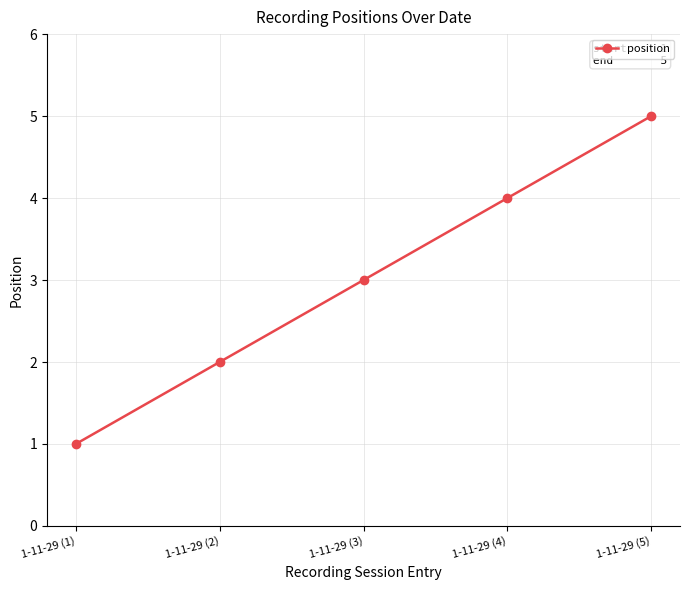

What is the difference between the maximum and second lowest values?

3